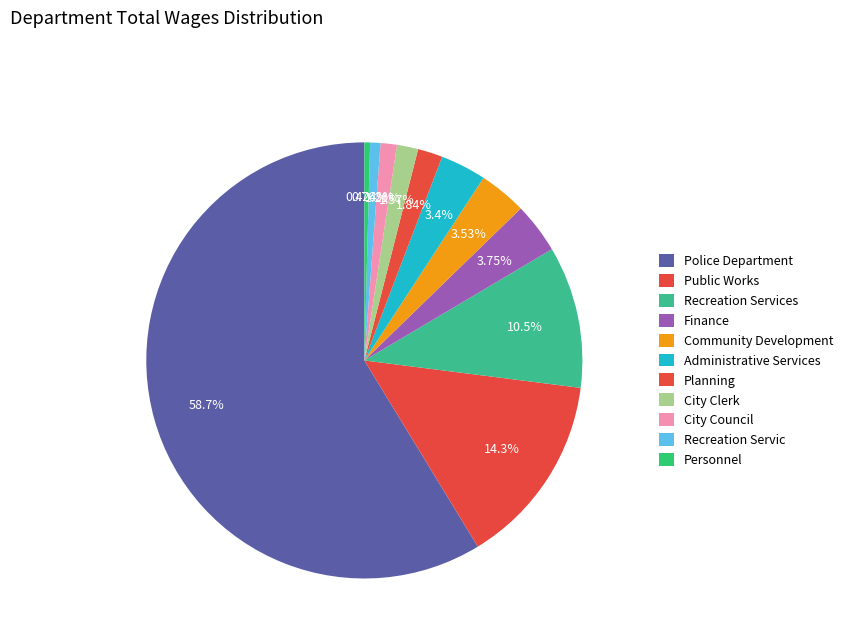

How many slices are in this pie chart?

11